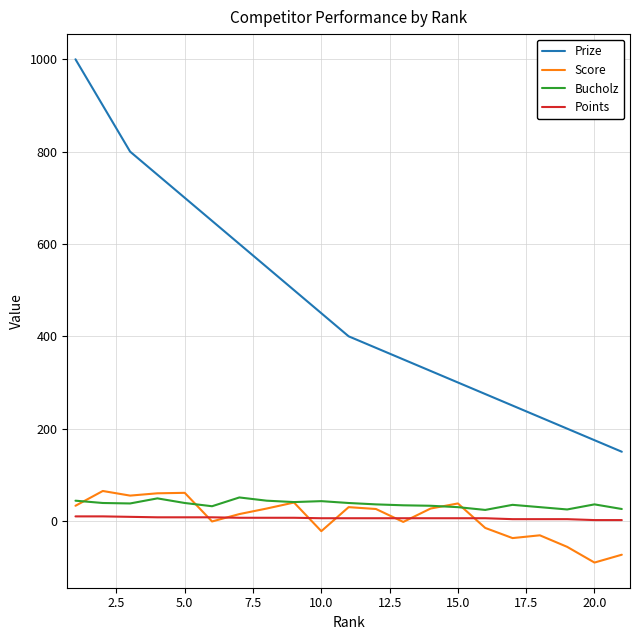

What is the maximum value shown in the chart?

1000